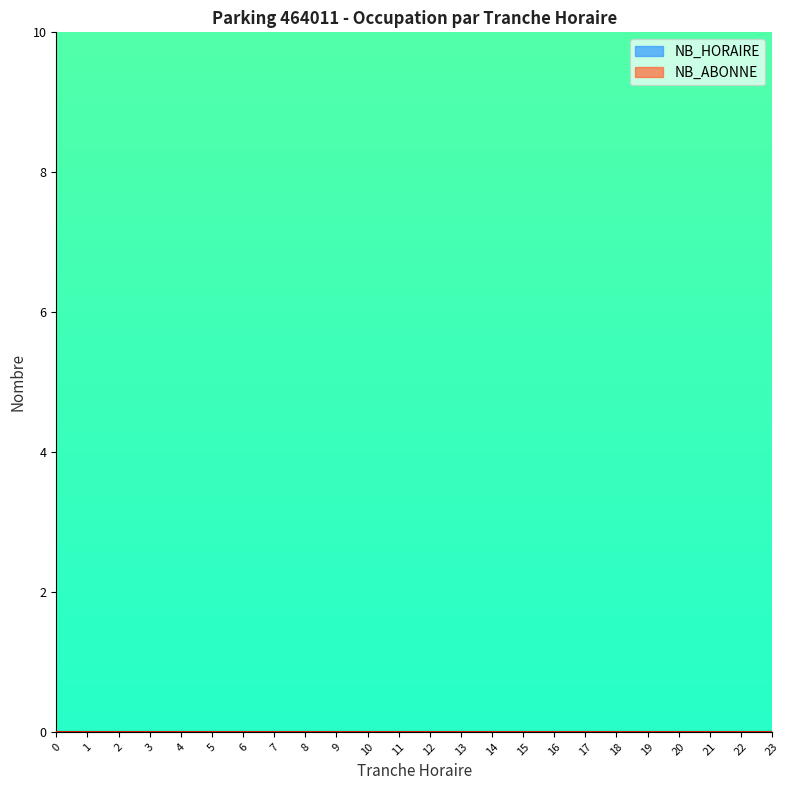

True or false: TRANCHE_HORAIRE and NB_ABONNE cross at least once.

False